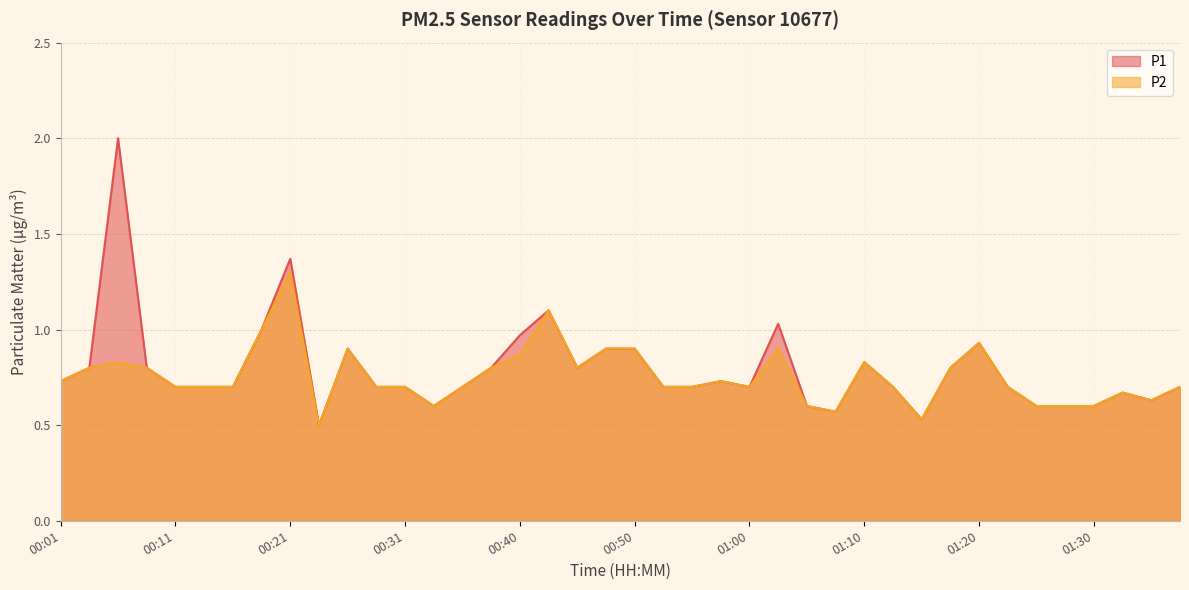

What is the total value across all series at 00:06?

2.8